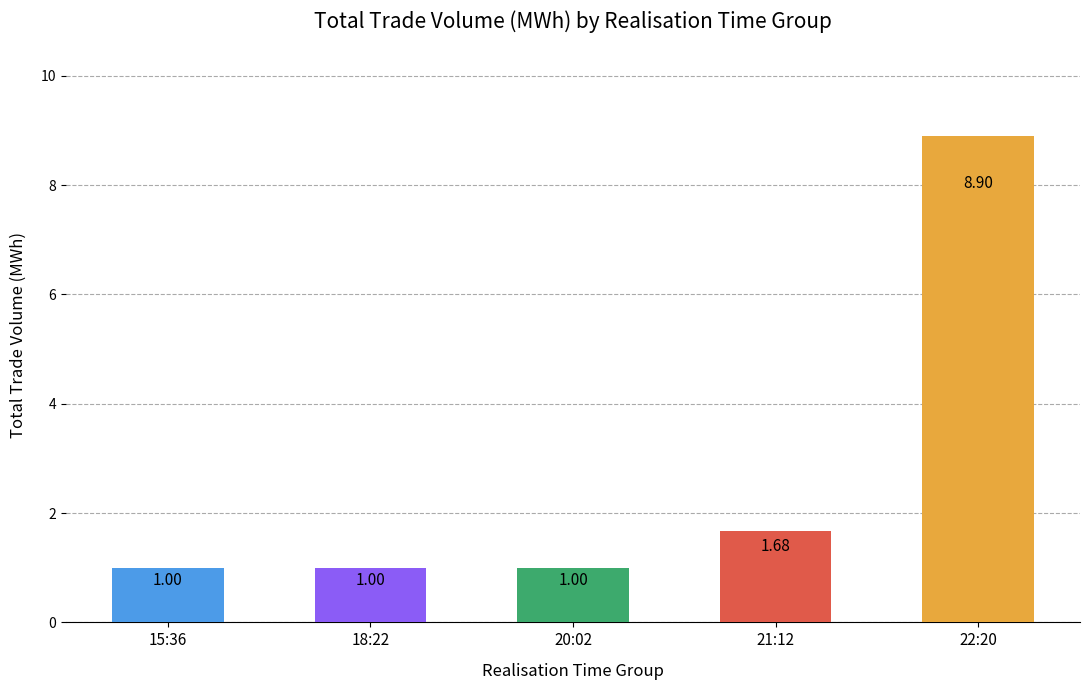

What is the maximum value shown in the chart?

8.9